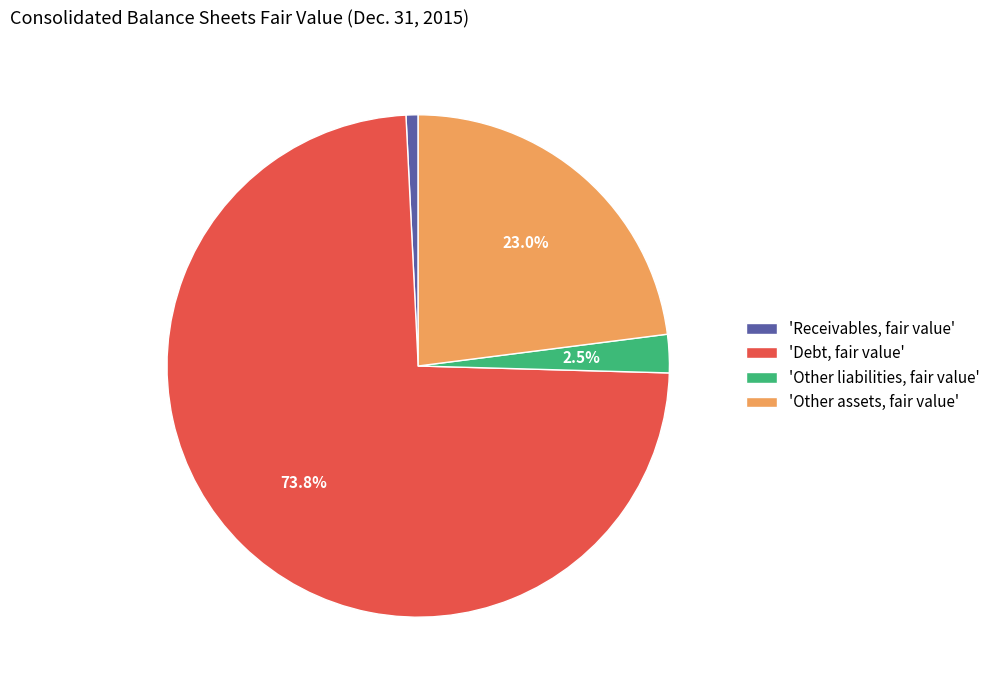

Which slice is the largest?

'Debt, fair value'